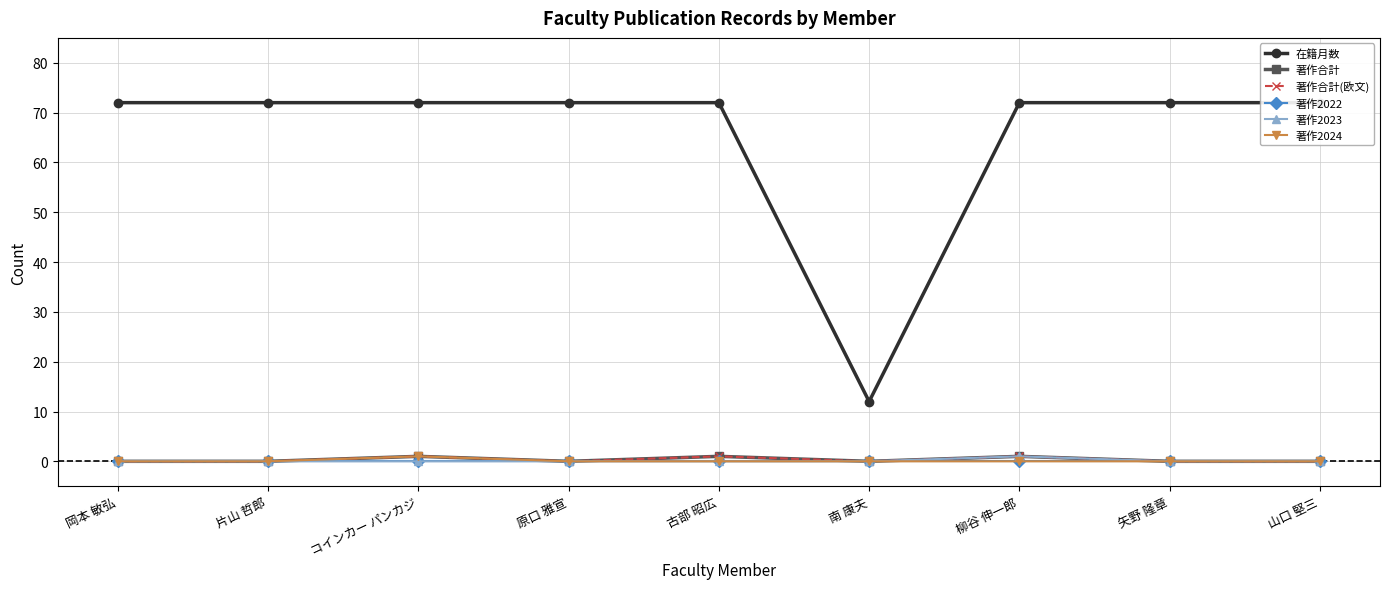

True or false: 在籍月数 and 著作合計 cross at least once.

False